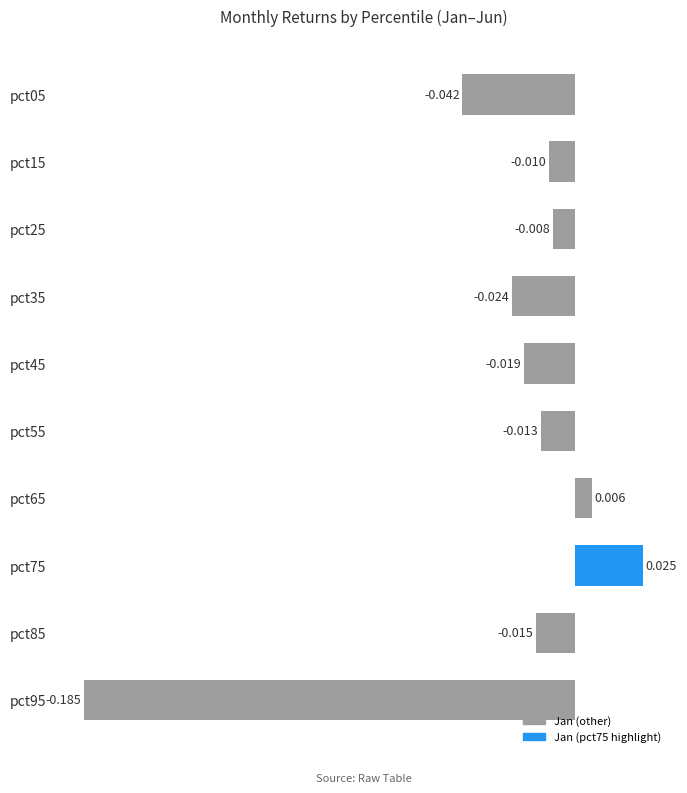

Count the number of values greater than 0.

2